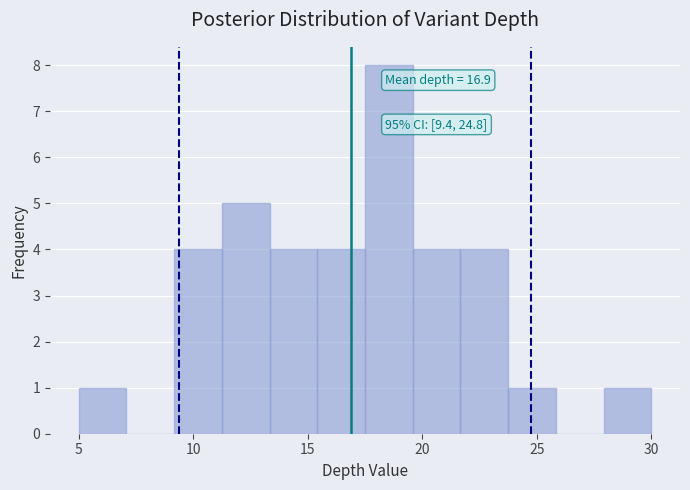

Which range on the x-axis has the tallest bar?

17.5 to 19.5